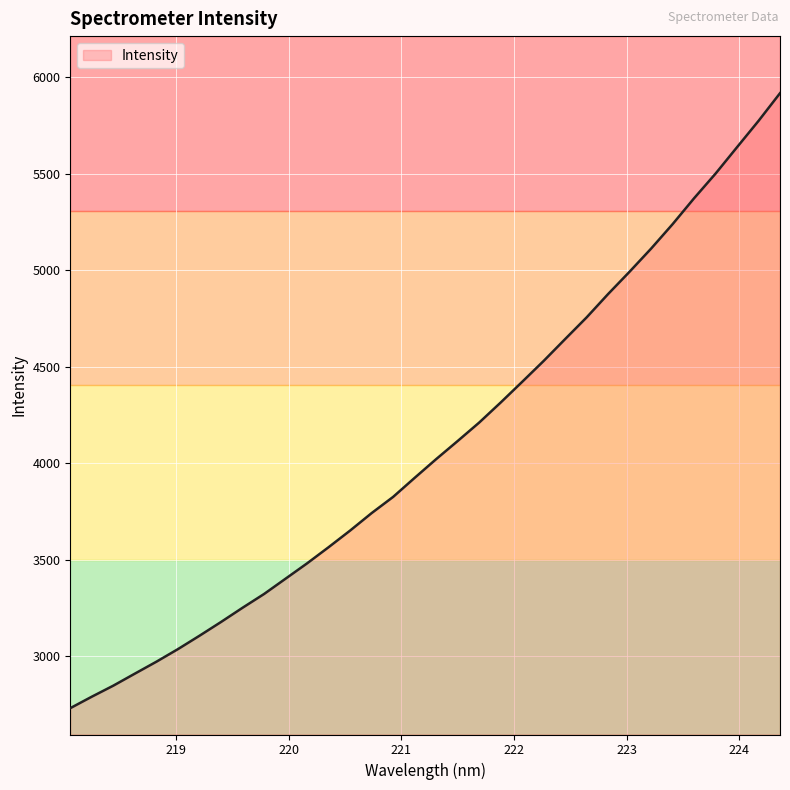

What is the greatest value displayed?

5918.2